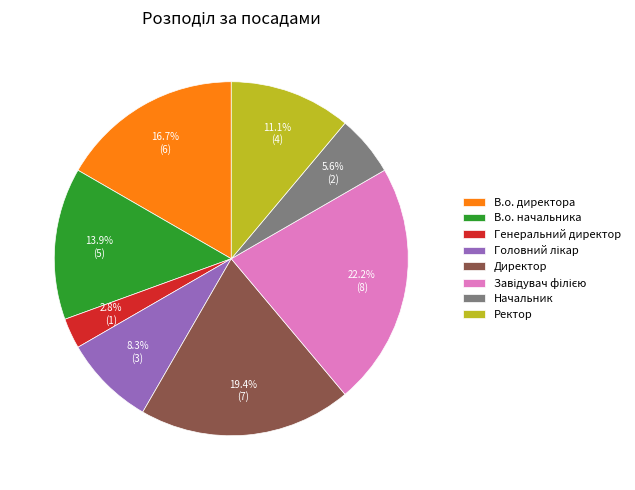

Is the sum of В.о. начальника and Ректор greater than half?

No